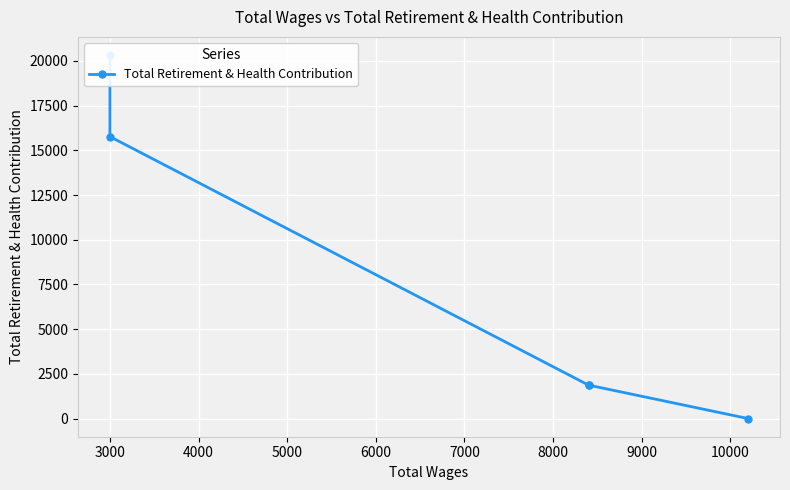

The chart shows a value of 1269 at 3000. True or false?

False